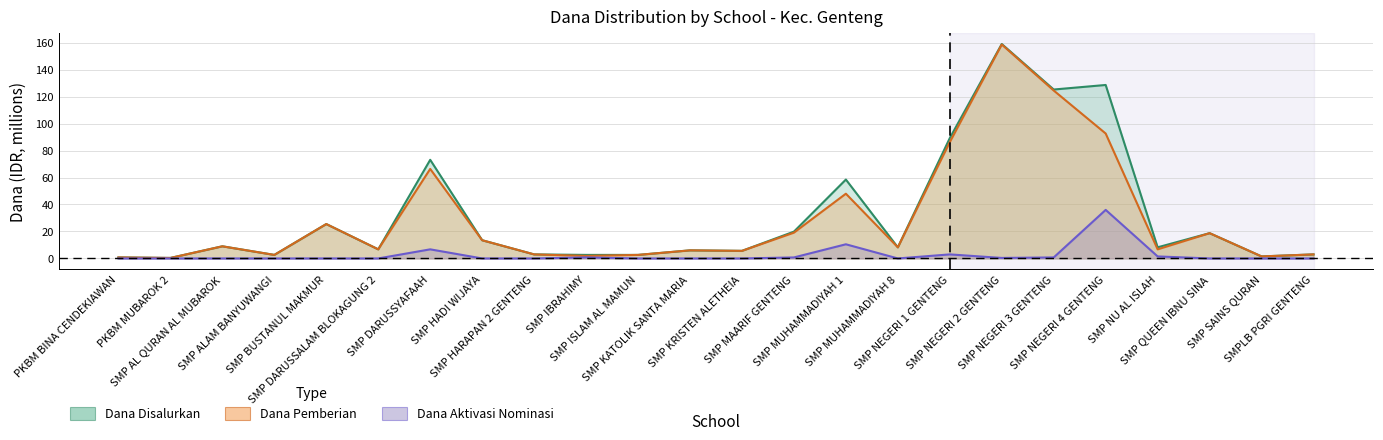

At how many categories does at least one series exceed 84?

4